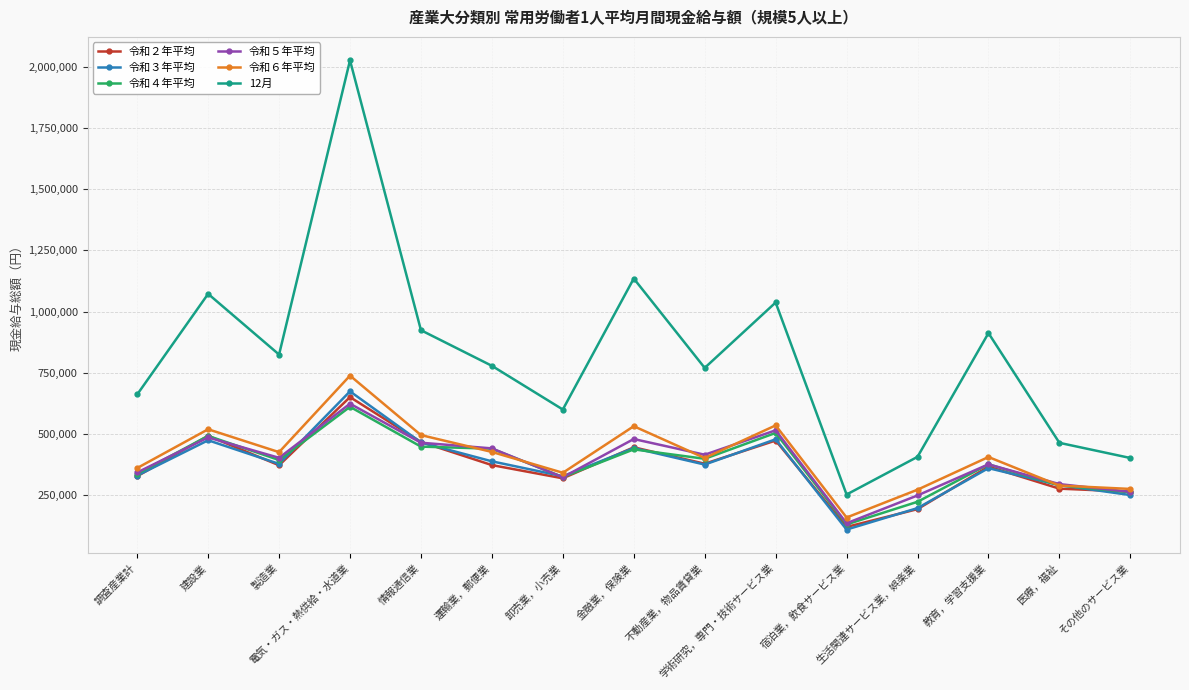

Which series has the largest total across all categories?

12月